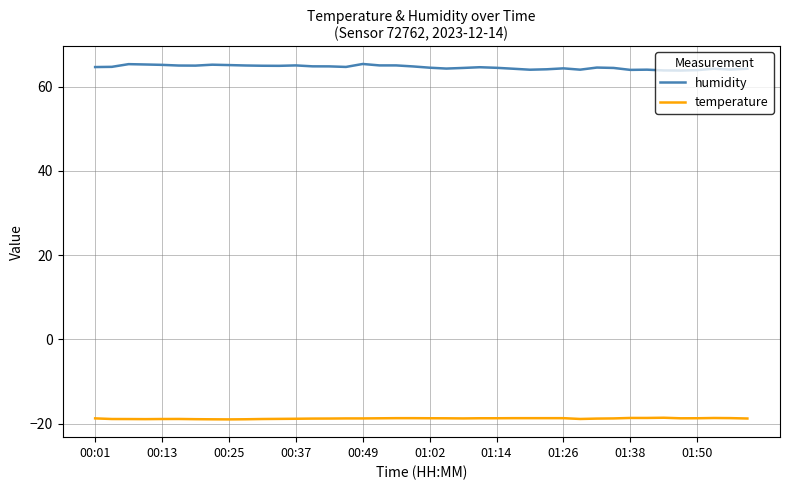

What is the sum of all humidity values?

2584.2